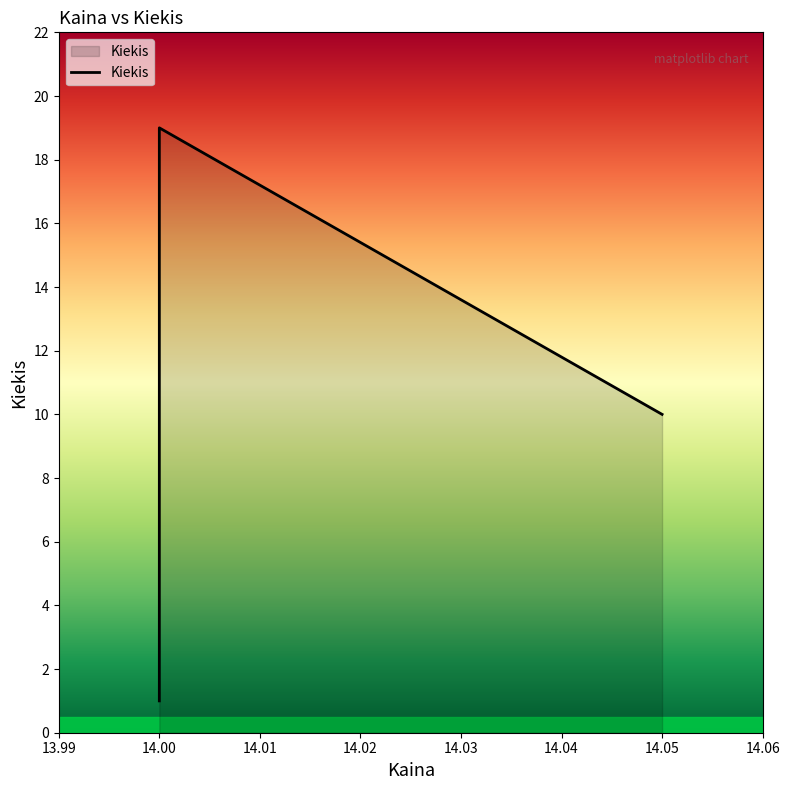

Count the number of categories in the chart.

6